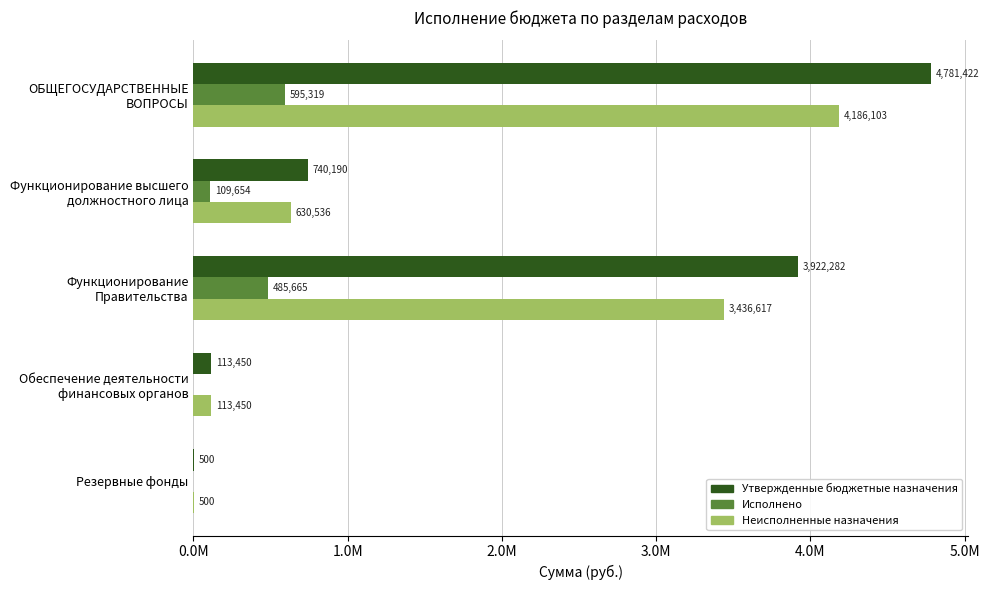

How many data points in Неисполненные назначения are less than 630536?

2